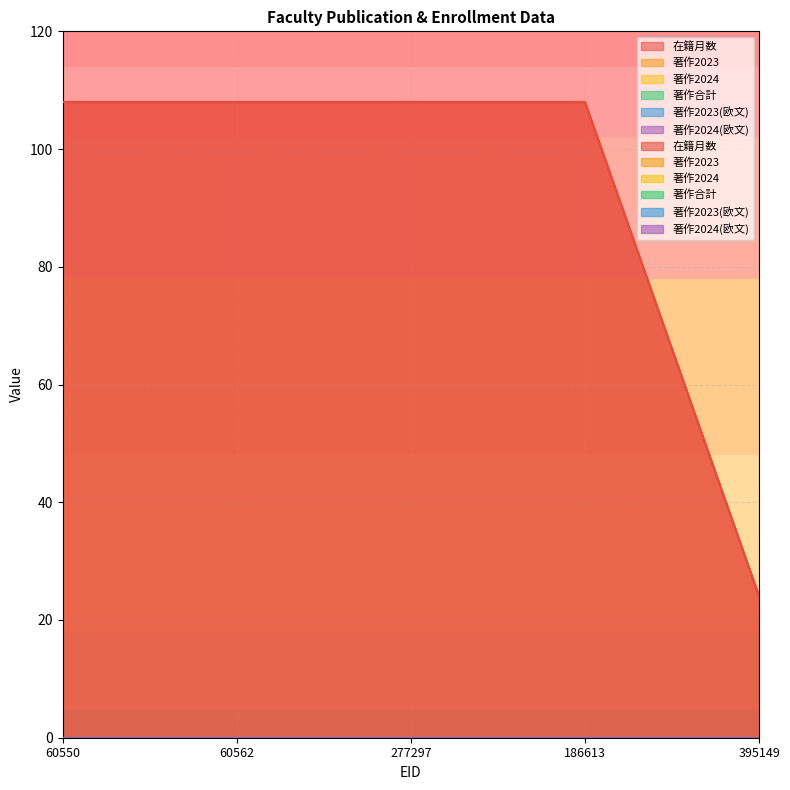

What position from the left is 277297?

3